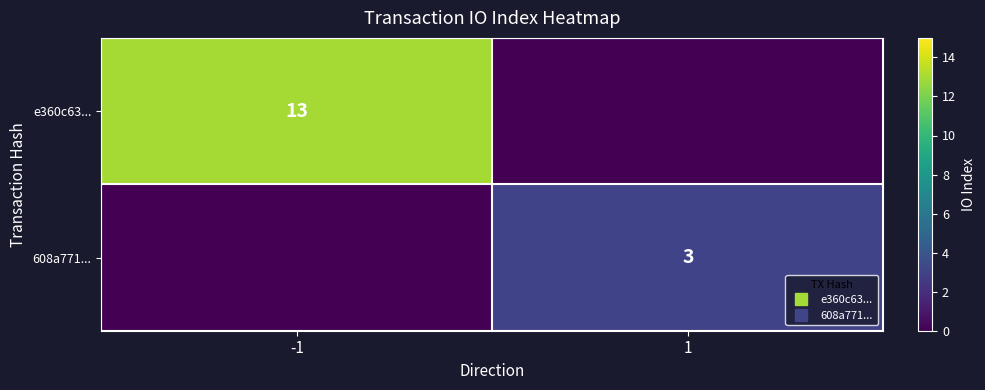

What is the sum of all 608a771... values?

3